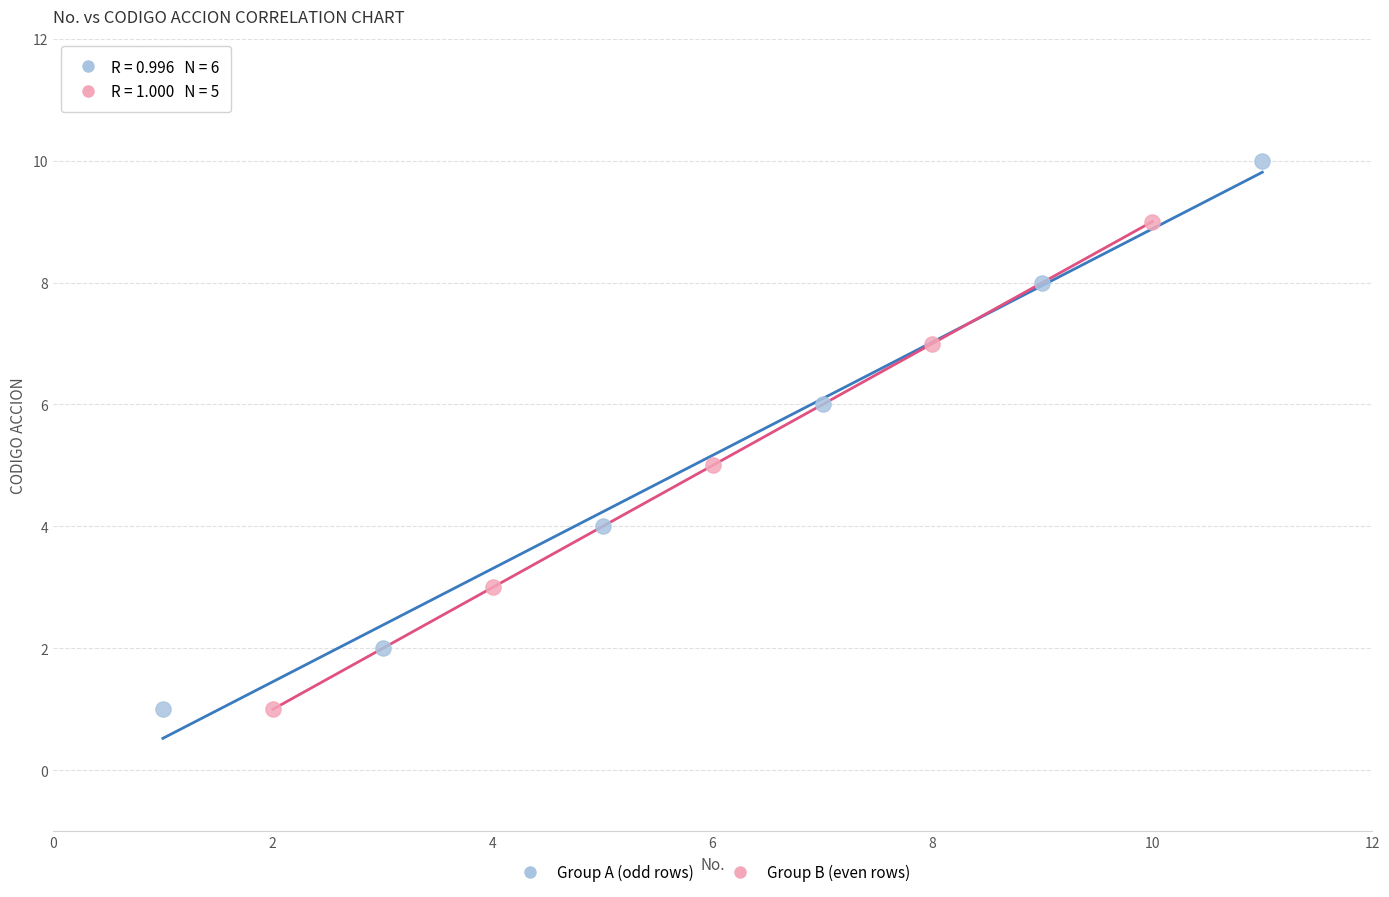

What are all the series names shown in the legend?

Group A (odd rows), Group B (even rows)